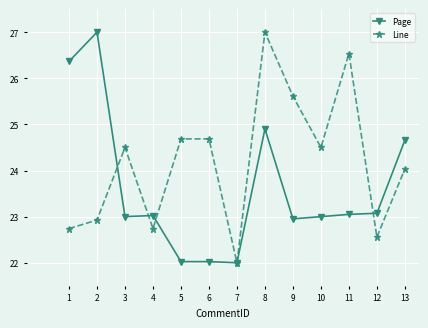

The Page series shows 8.7 at 2. True or false?

False